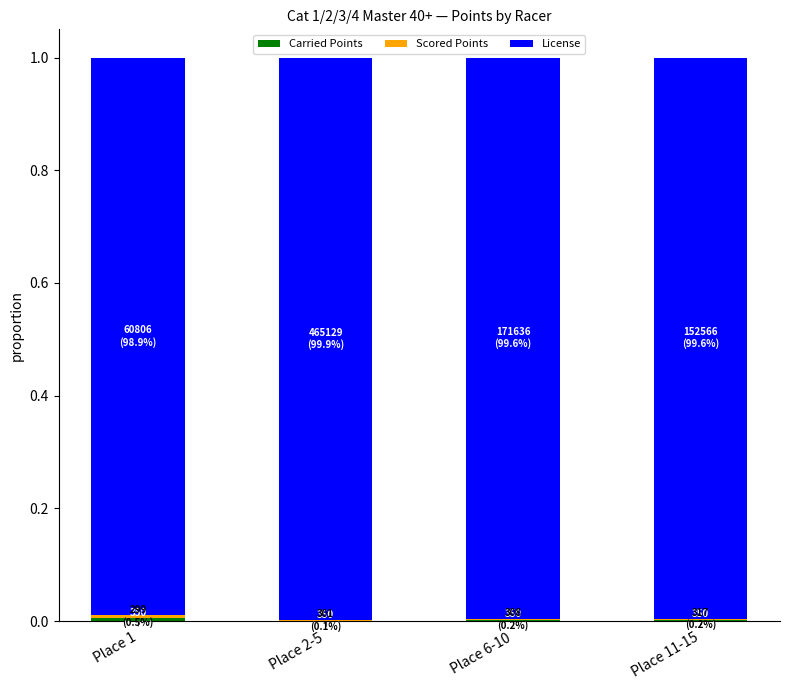

How many categories are shown in the chart?

4